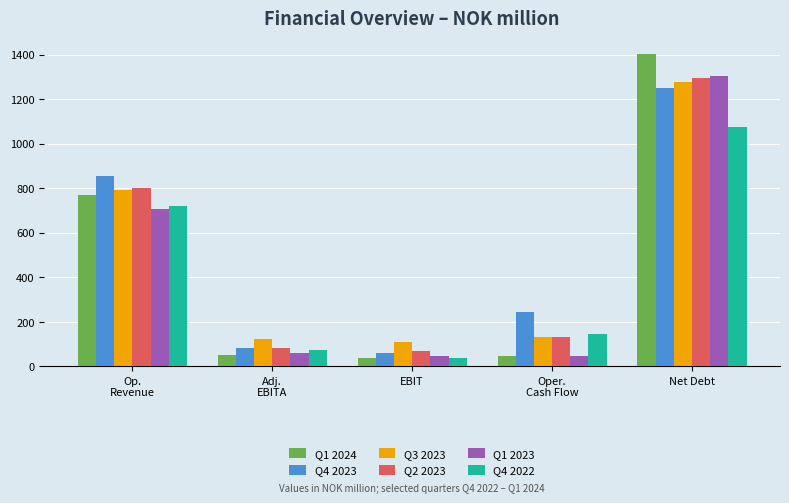

What is the difference between the maximum and minimum values in the Q2 2023 series?

1228.4